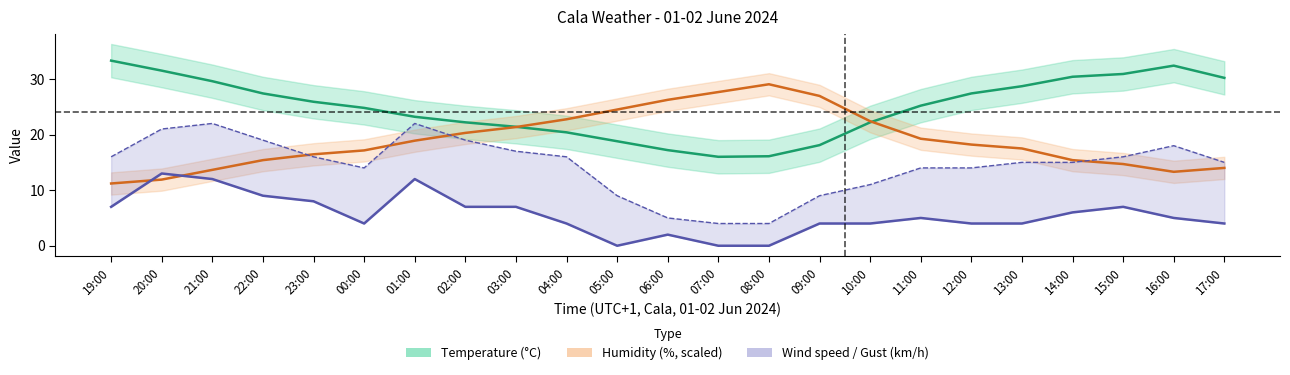

True or false: Temperature and Gust intersect in this chart.

False